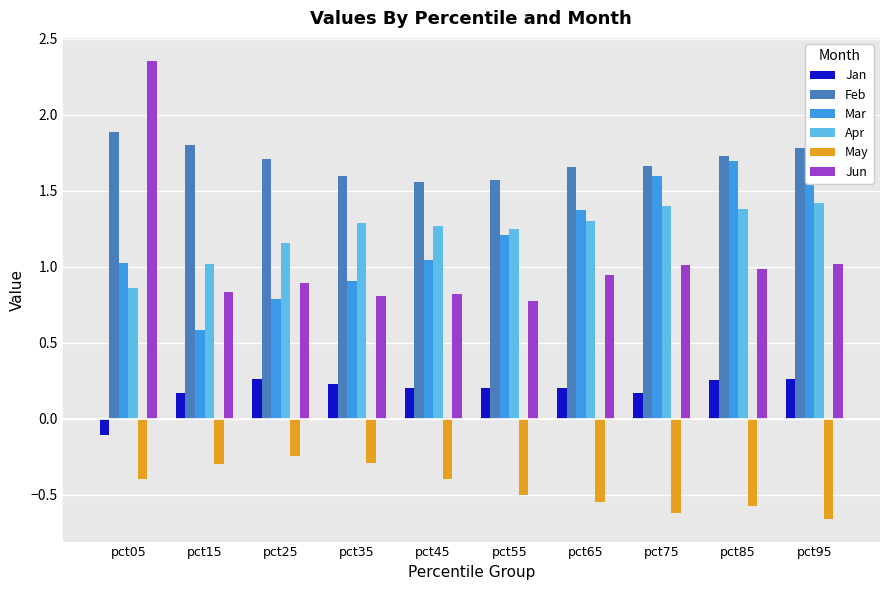

What is the value of the Jan bar at the 1st from the left?

-0.1